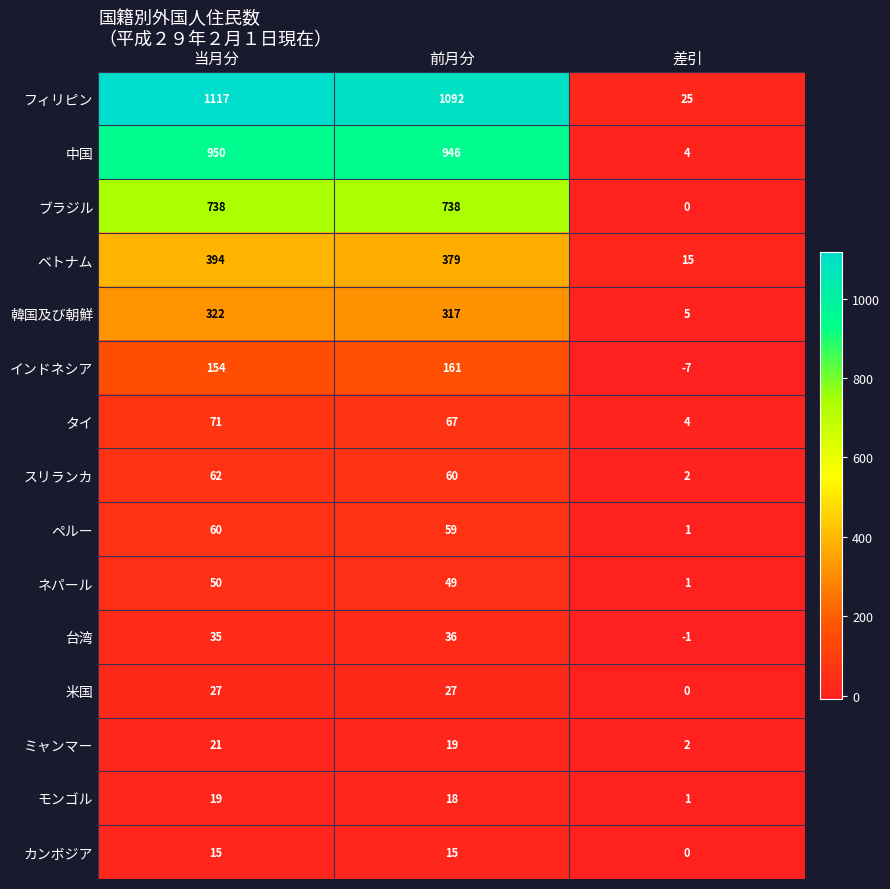

What is the difference between the maximum and minimum values in the スリランカ series?

60